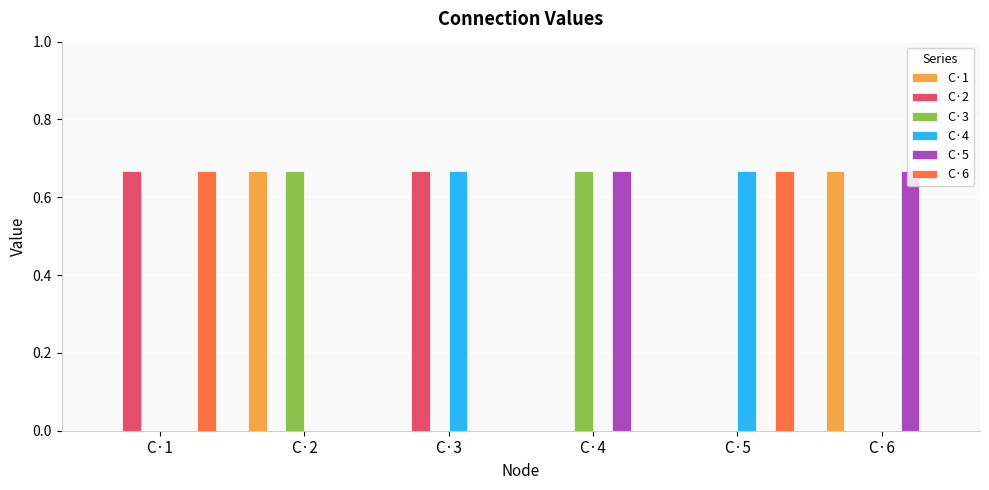

Is it true that C·1 equals 0.0 at C·5?

True